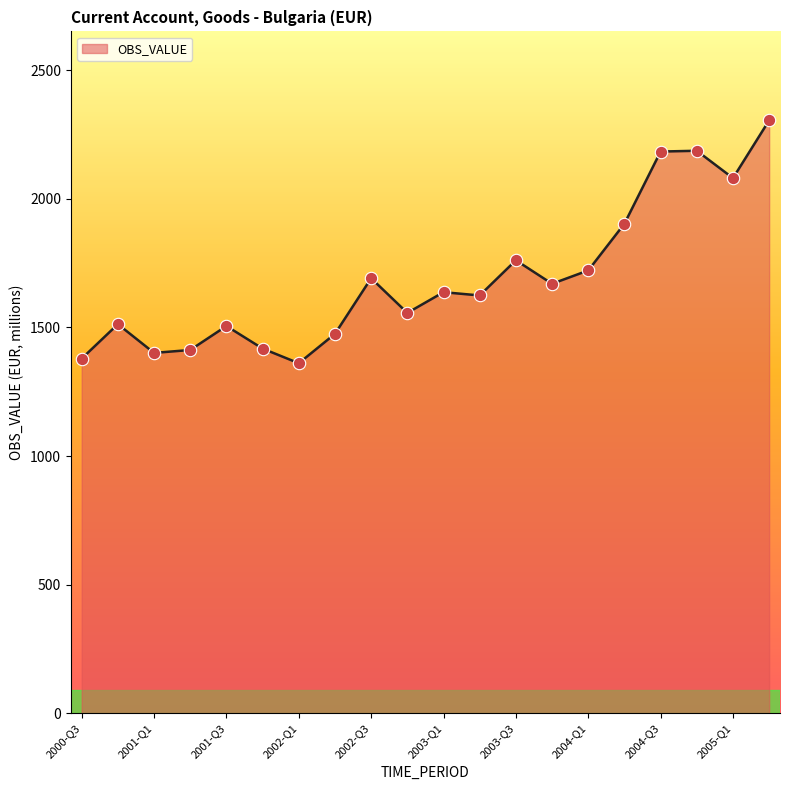

What is the smallest value displayed?

1360.8